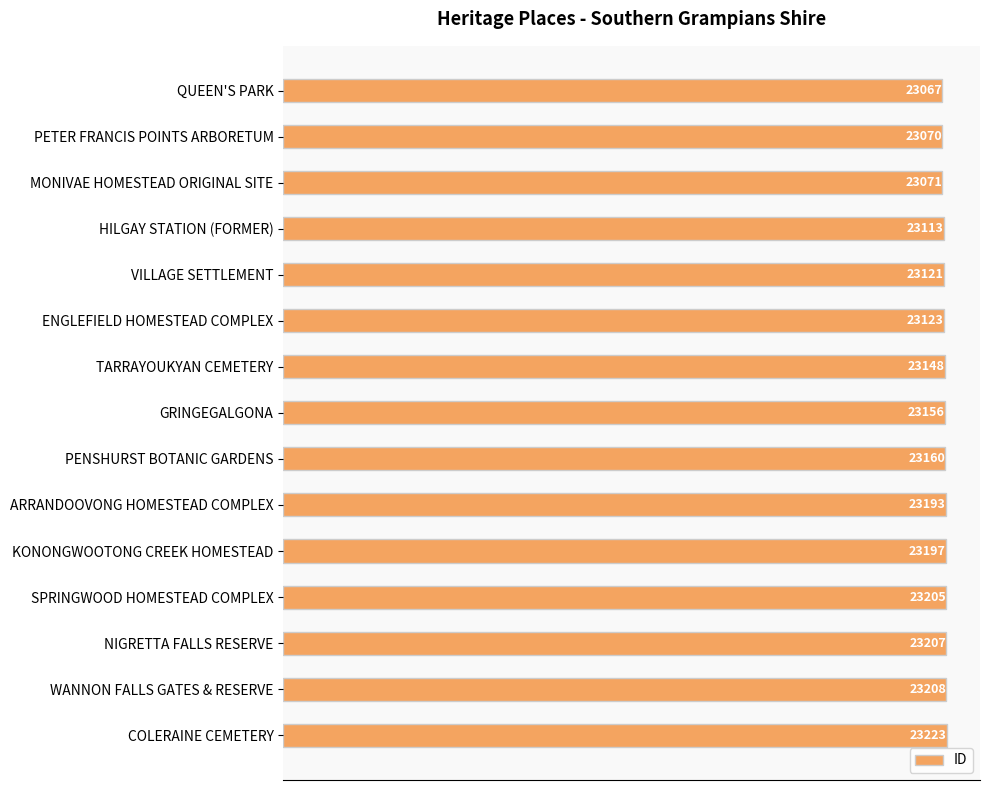

Reading top to bottom, what are all the values shown in this chart?

QUEEN'S PARK=23067	PETER FRANCIS POINTS ARBORETUM=23070	MONIVAE HOMESTEAD ORIGINAL SITE=23071	HILGAY STATION (FORMER)=23113	VILLAGE SETTLEMENT=23121	ENGLEFIELD HOMESTEAD COMPLEX=23123	TARRAYOUKYAN CEMETERY=23148	GRINGEGALGONA=23156	PENSHURST BOTANIC GARDENS=23160	ARRANDOOVONG HOMESTEAD COMPLEX=23193	KONONGWOOTONG CREEK HOMESTEAD=23197	SPRINGWOOD HOMESTEAD COMPLEX=23205	NIGRETTA FALLS RESERVE=23207	WANNON FALLS GATES & RESERVE=23208	COLERAINE CEMETERY=23223